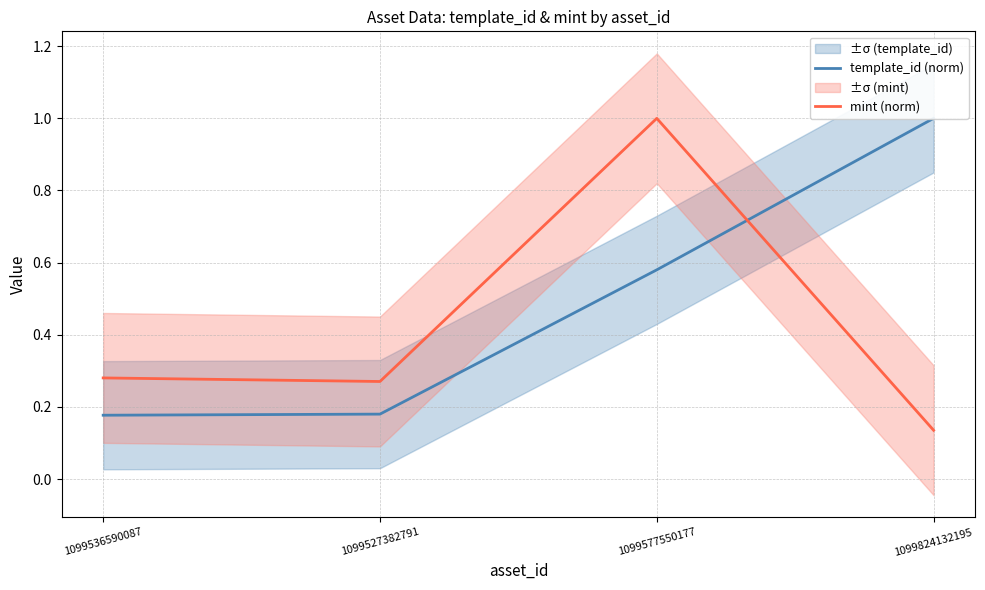

What is the sum of all mint (norm) values?

1.7